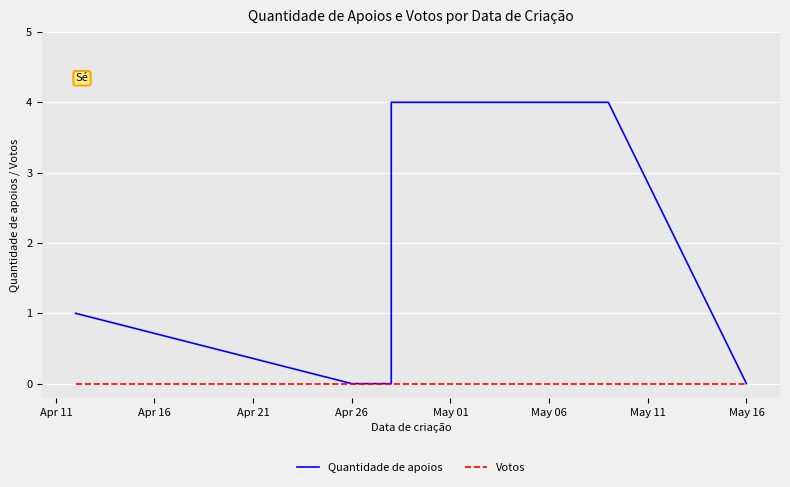

True or false: Quantidade de apoios and Votos cross at least once.

False